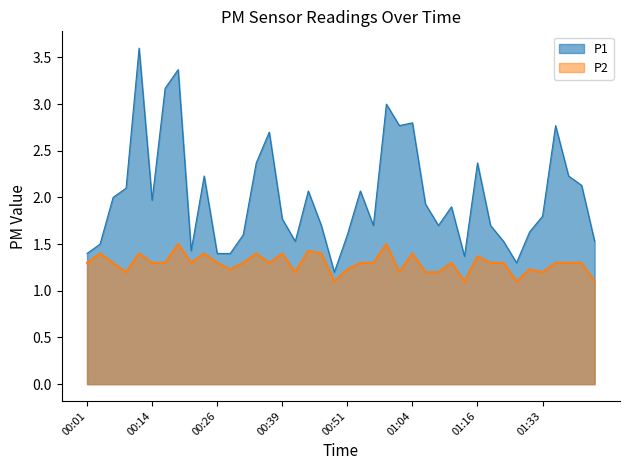

What are all the series names shown in the legend?

P1, P2